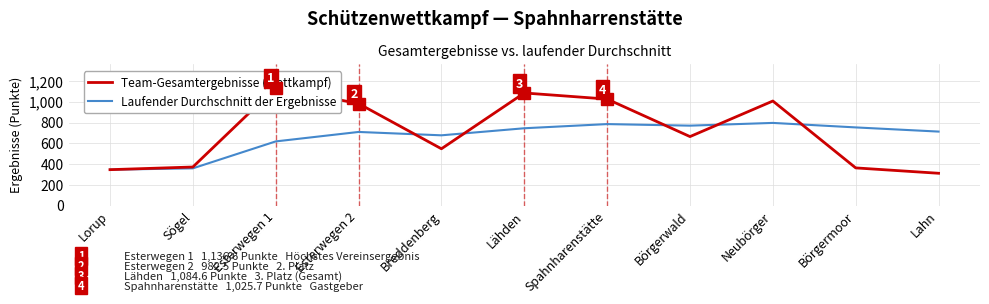

What is the maximum value shown in the chart?

1136.6